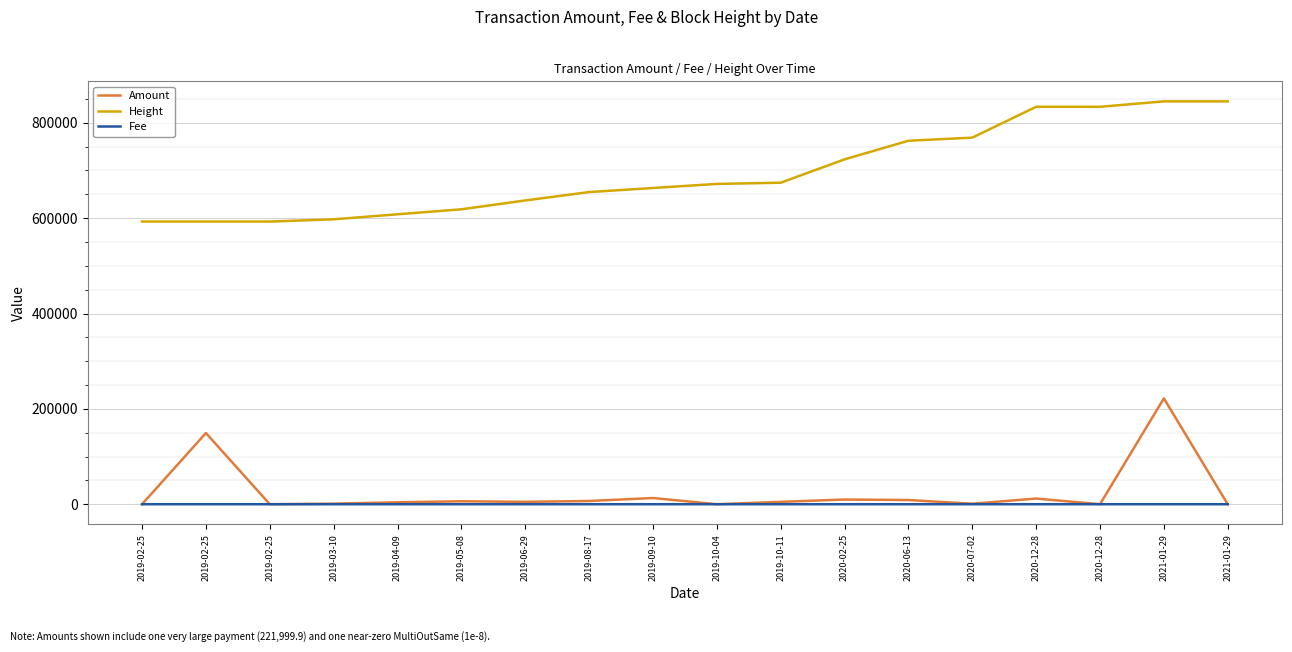

What are all the series names shown in the legend?

Amount, Height, Fee